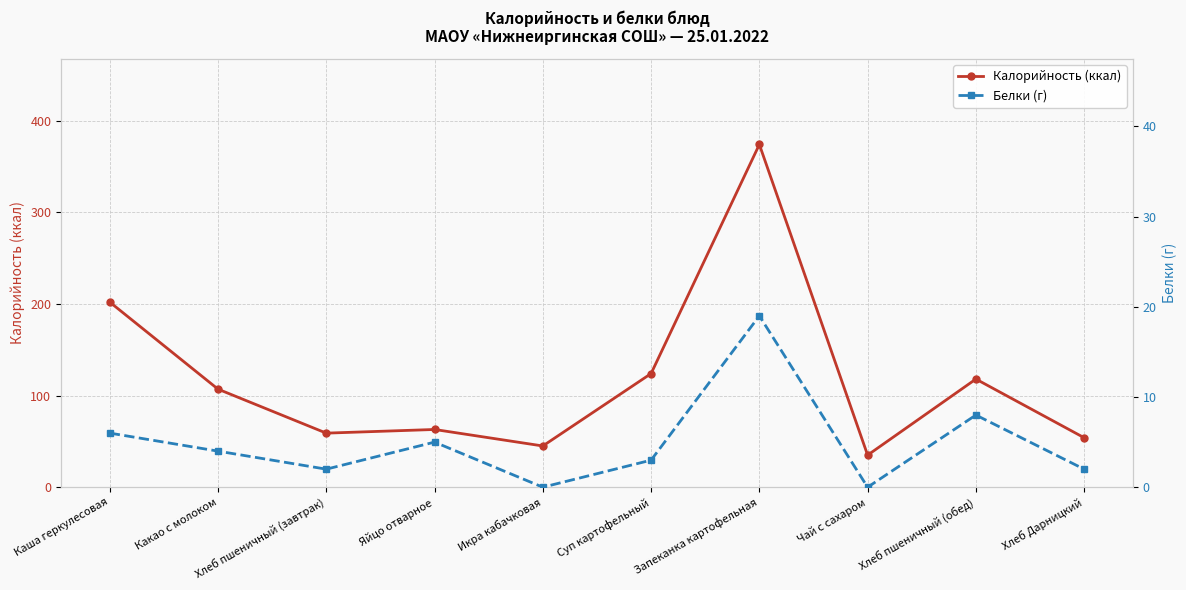

Reading left to right, what are all the values shown in this chart?

Калорийность (ккал): 202	107	59	63	45	124	374	35	118	54
Белки (г): 6	4	2	5	0	3	19	0	8	2